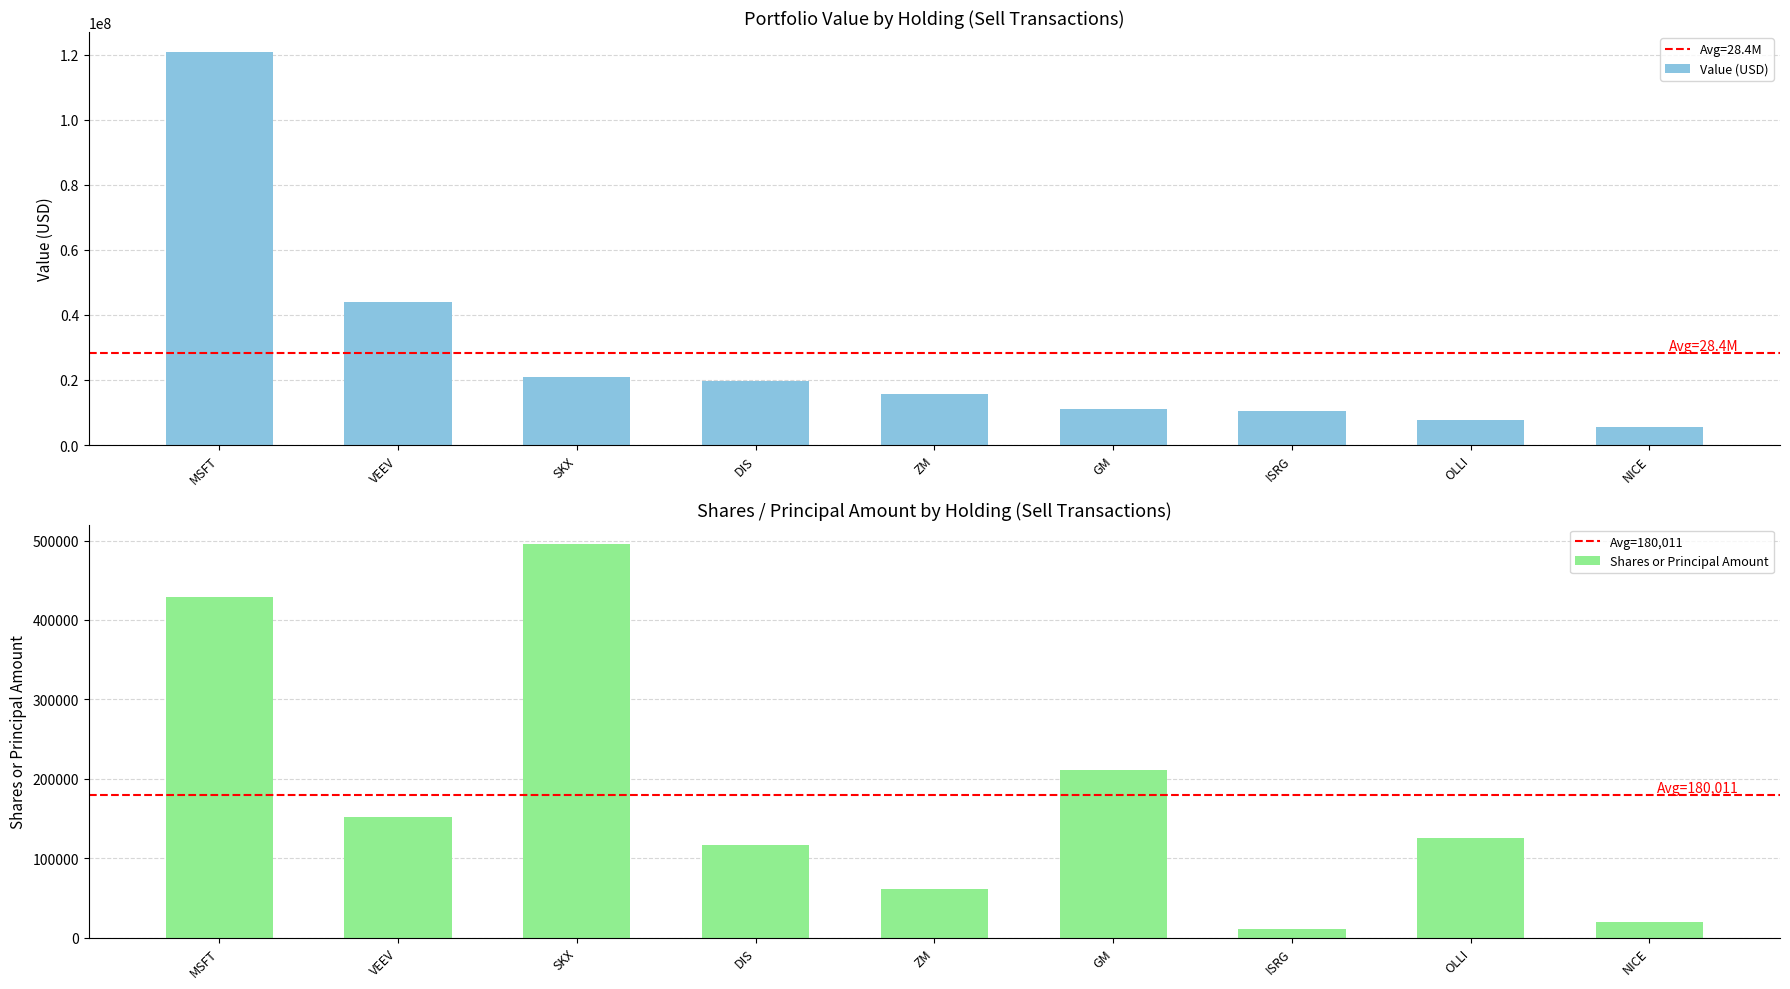

What value does the Shares or Principal Amount series have at ZM, to the nearest 50?

60600